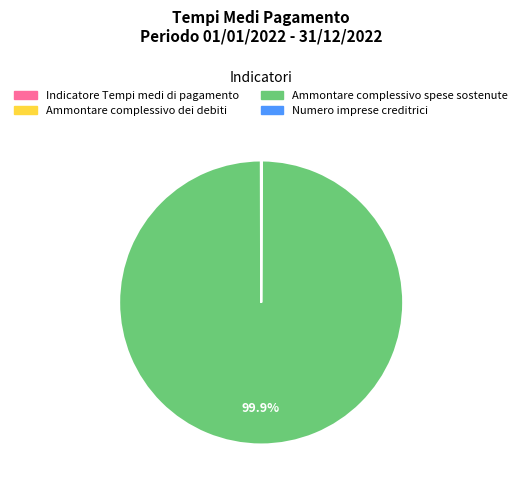

To the nearest percent, what is the difference between the largest and smallest slice percentages?

100%